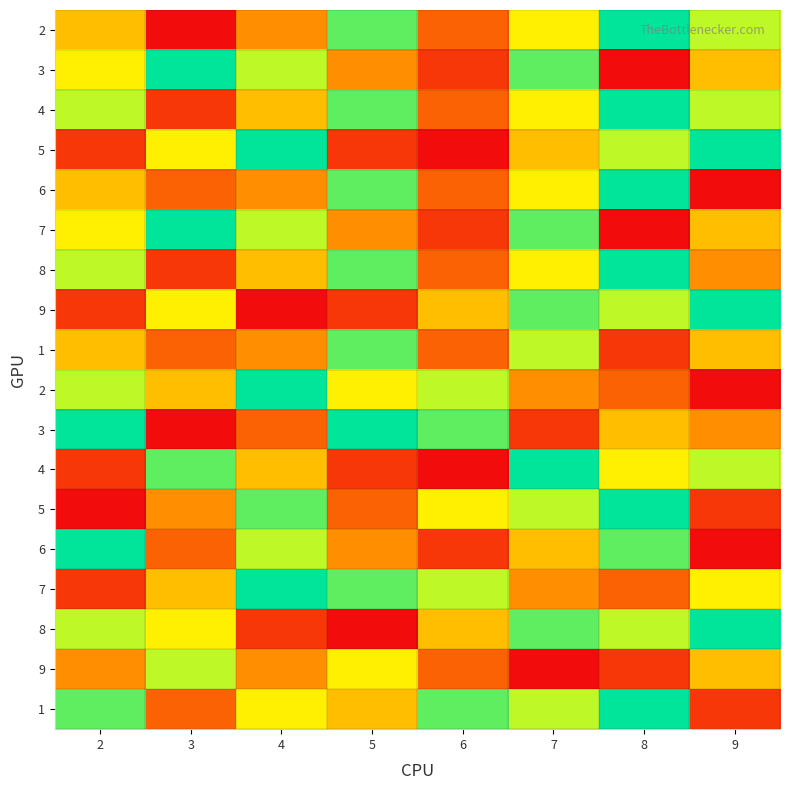

At which category is the sum across all series the highest?

7